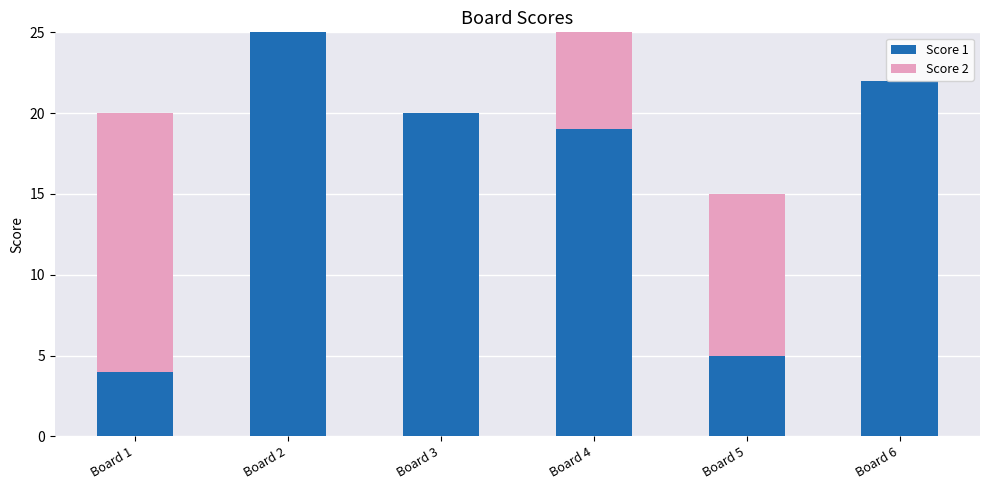

What is the sum of all Score 1 values?

95